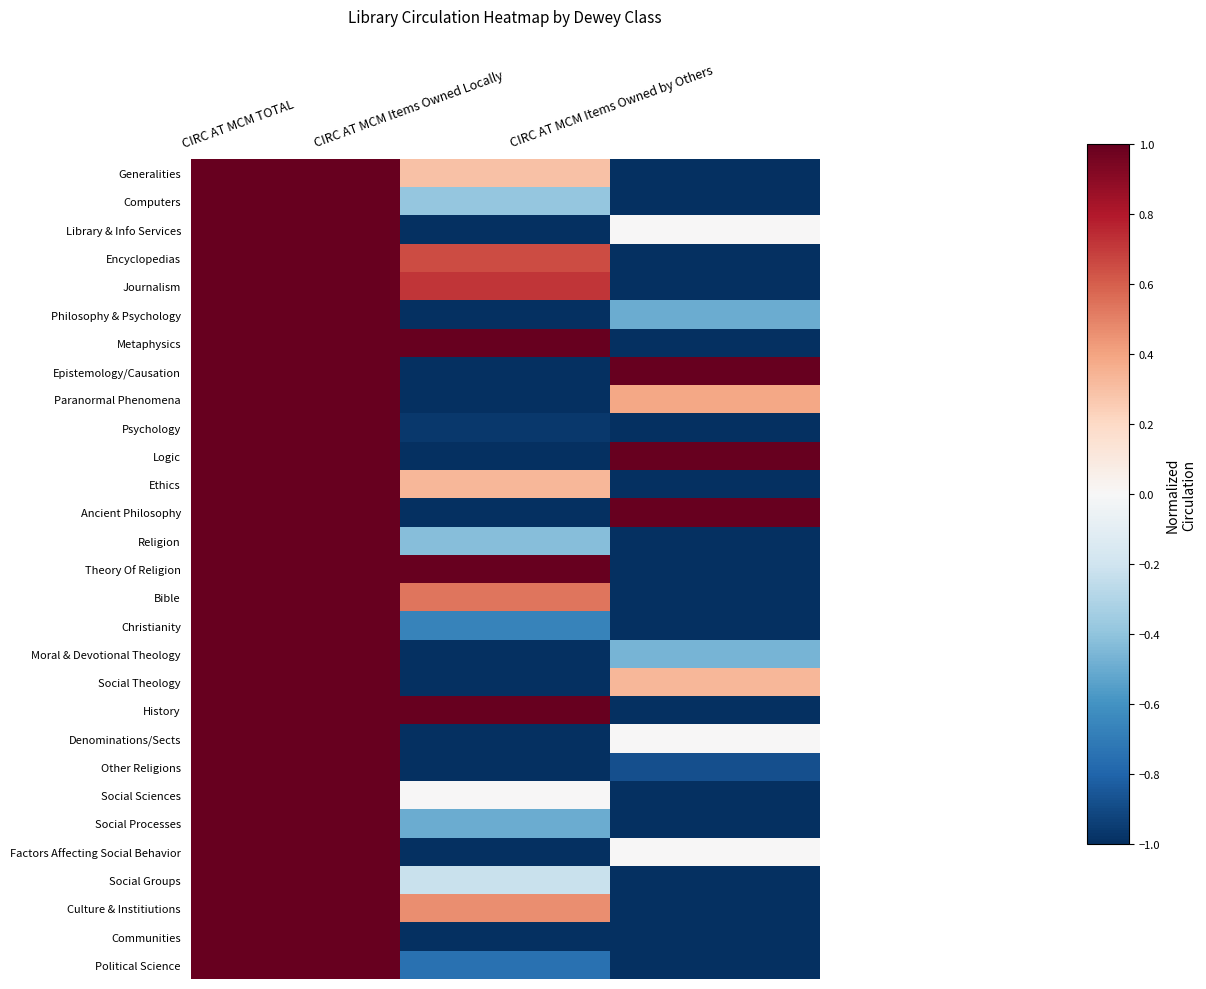

Reading left to right, extract all data points from this chart.

Generalities: CIRC AT MCM TOTAL=1.0	CIRC AT MCM Items Owned Locally=0.3	CIRC AT MCM Items Owned by Others=-1.0
Computers: CIRC AT MCM TOTAL=1.0	CIRC AT MCM Items Owned Locally=-0.4	CIRC AT MCM Items Owned by Others=-1.0
Library & Info Services: CIRC AT MCM TOTAL=1.0	CIRC AT MCM Items Owned Locally=-1.0	CIRC AT MCM Items Owned by Others=0.0
Encyclopedias: CIRC AT MCM TOTAL=1.0	CIRC AT MCM Items Owned Locally=0.7	CIRC AT MCM Items Owned by Others=-1.0
Journalism: CIRC AT MCM TOTAL=1.0	CIRC AT MCM Items Owned Locally=0.7	CIRC AT MCM Items Owned by Others=-1.0
Philosophy & Psychology: CIRC AT MCM TOTAL=1.0	CIRC AT MCM Items Owned Locally=-1.0	CIRC AT MCM Items Owned by Others=-0.5
Metaphysics: CIRC AT MCM TOTAL=1.0	CIRC AT MCM Items Owned Locally=1.0	CIRC AT MCM Items Owned by Others=-1.0
Epistemology/Causation: CIRC AT MCM TOTAL=1.0	CIRC AT MCM Items Owned Locally=-1.0	CIRC AT MCM Items Owned by Others=1.0
Paranormal Phenomena: CIRC AT MCM TOTAL=1.0	CIRC AT MCM Items Owned Locally=-1.0	CIRC AT MCM Items Owned by Others=0.4
Psychology: CIRC AT MCM TOTAL=1.0	CIRC AT MCM Items Owned Locally=-1.0	CIRC AT MCM Items Owned by Others=-1.0
Logic: CIRC AT MCM TOTAL=1.0	CIRC AT MCM Items Owned Locally=-1.0	CIRC AT MCM Items Owned by Others=1.0
Ethics: CIRC AT MCM TOTAL=1.0	CIRC AT MCM Items Owned Locally=0.3	CIRC AT MCM Items Owned by Others=-1.0
Ancient Philosophy: CIRC AT MCM TOTAL=1.0	CIRC AT MCM Items Owned Locally=-1.0	CIRC AT MCM Items Owned by Others=1.0
Religion: CIRC AT MCM TOTAL=1.0	CIRC AT MCM Items Owned Locally=-0.4	CIRC AT MCM Items Owned by Others=-1.0
Theory Of Religion: CIRC AT MCM TOTAL=1.0	CIRC AT MCM Items Owned Locally=1.0	CIRC AT MCM Items Owned by Others=-1.0
Bible: CIRC AT MCM TOTAL=1.0	CIRC AT MCM Items Owned Locally=0.5	CIRC AT MCM Items Owned by Others=-1.0
Christianity: CIRC AT MCM TOTAL=1.0	CIRC AT MCM Items Owned Locally=-0.7	CIRC AT MCM Items Owned by Others=-1.0
Moral & Devotional Theology: CIRC AT MCM TOTAL=1.0	CIRC AT MCM Items Owned Locally=-1.0	CIRC AT MCM Items Owned by Others=-0.5
Social Theology: CIRC AT MCM TOTAL=1.0	CIRC AT MCM Items Owned Locally=-1.0	CIRC AT MCM Items Owned by Others=0.3
History: CIRC AT MCM TOTAL=1.0	CIRC AT MCM Items Owned Locally=1.0	CIRC AT MCM Items Owned by Others=-1.0
Denominations/Sects: CIRC AT MCM TOTAL=1.0	CIRC AT MCM Items Owned Locally=-1.0	CIRC AT MCM Items Owned by Others=0.0
Other Religions: CIRC AT MCM TOTAL=1.0	CIRC AT MCM Items Owned Locally=-1.0	CIRC AT MCM Items Owned by Others=-0.9
Social Sciences: CIRC AT MCM TOTAL=1.0	CIRC AT MCM Items Owned Locally=0.0	CIRC AT MCM Items Owned by Others=-1.0
Social Processes: CIRC AT MCM TOTAL=1.0	CIRC AT MCM Items Owned Locally=-0.5	CIRC AT MCM Items Owned by Others=-1.0
Factors Affecting Social Behavior: CIRC AT MCM TOTAL=1.0	CIRC AT MCM Items Owned Locally=-1.0	CIRC AT MCM Items Owned by Others=0.0
Social Groups: CIRC AT MCM TOTAL=1.0	CIRC AT MCM Items Owned Locally=-0.2	CIRC AT MCM Items Owned by Others=-1.0
Culture & Institiutions: CIRC AT MCM TOTAL=1.0	CIRC AT MCM Items Owned Locally=0.5	CIRC AT MCM Items Owned by Others=-1.0
Communities: CIRC AT MCM TOTAL=1.0	CIRC AT MCM Items Owned Locally=-1.0	CIRC AT MCM Items Owned by Others=-1.0
Political Science: CIRC AT MCM TOTAL=1.0	CIRC AT MCM Items Owned Locally=-0.8	CIRC AT MCM Items Owned by Others=-1.0